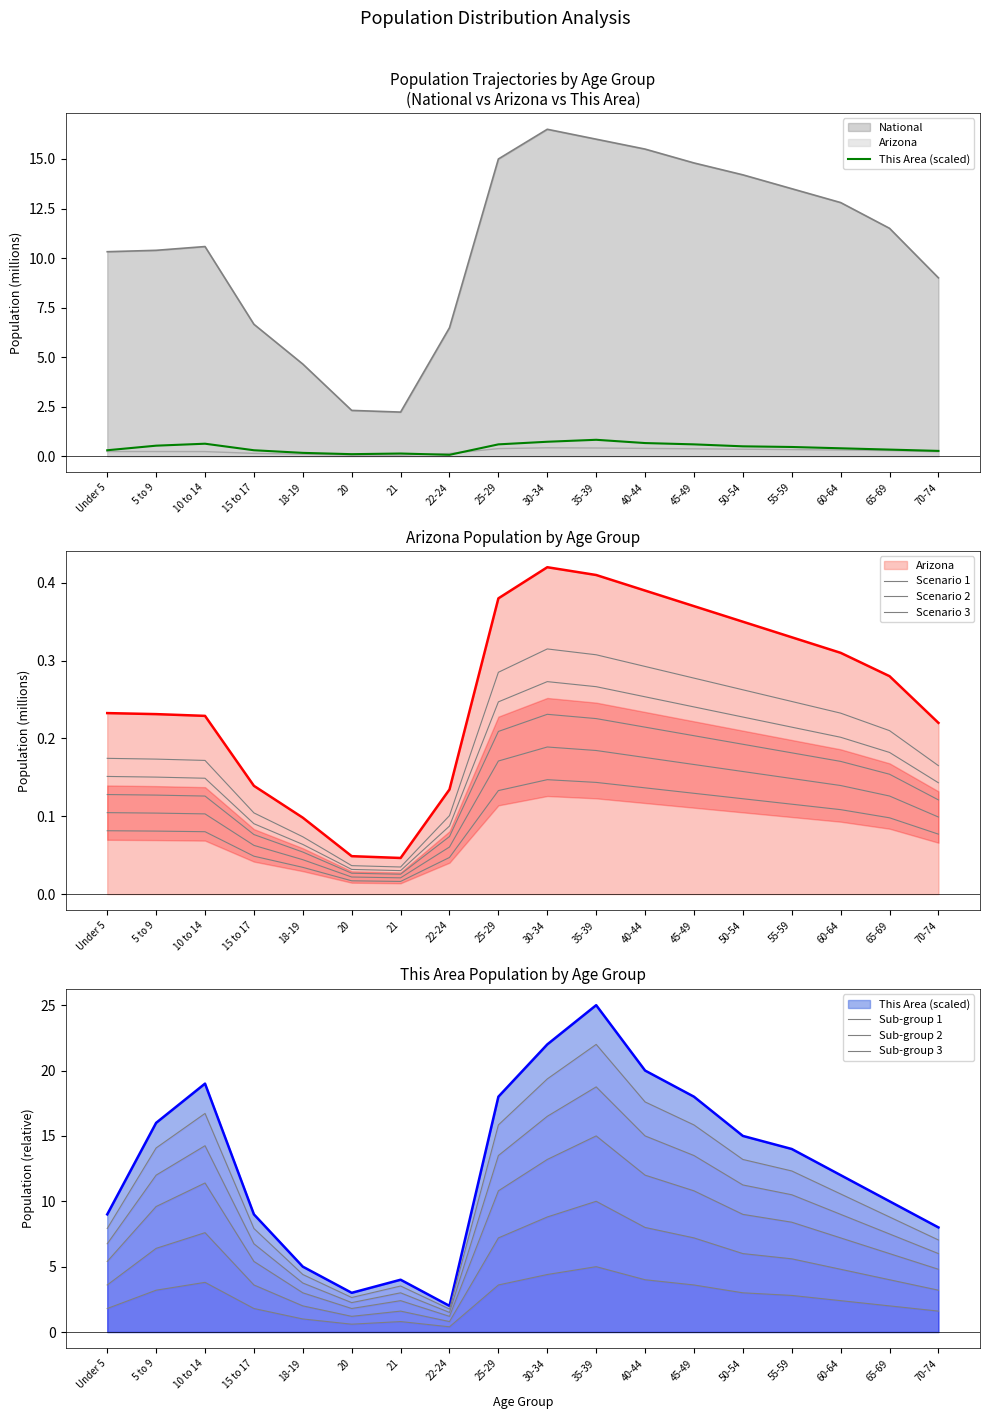

Rank the categories by Arizona value from lowest to highest.

21, 20, 18-19, 22-24, 15 to 17, 70-74, 10 to 14, 5 to 9, Under 5, 65-69, 60-64, 55-59, 50-54, 45-49, 25-29, 40-44, 35-39, 30-34